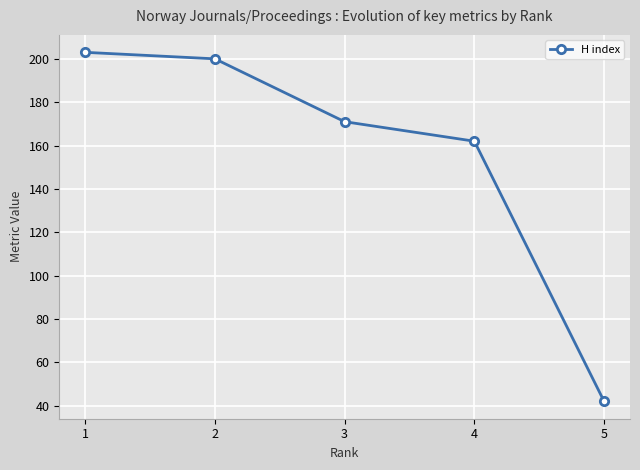

What is the sum of all values?

778